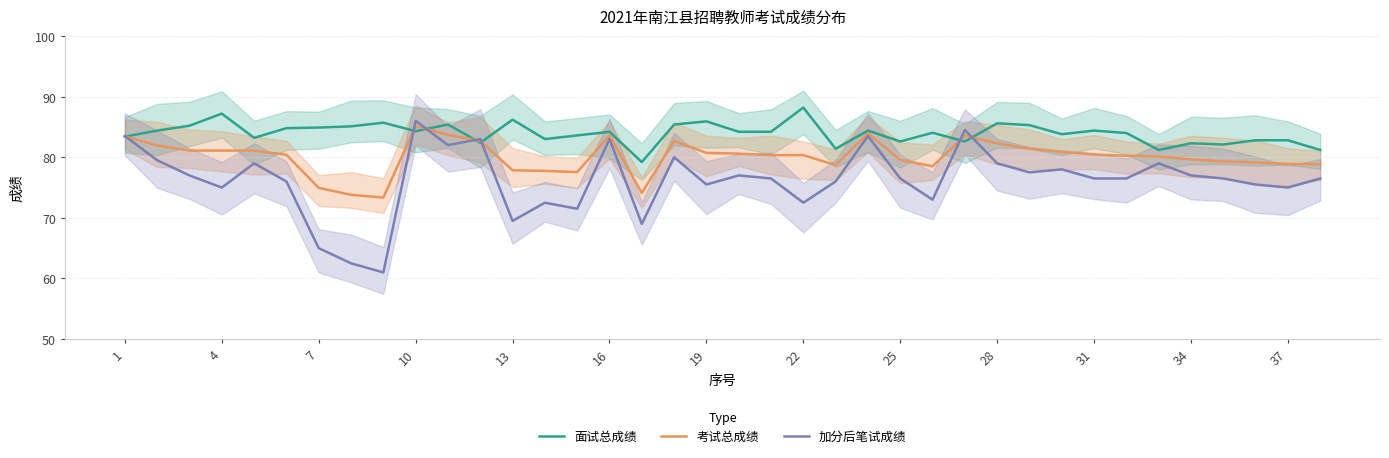

What is the difference between the highest and lowest values at 37?

16.7